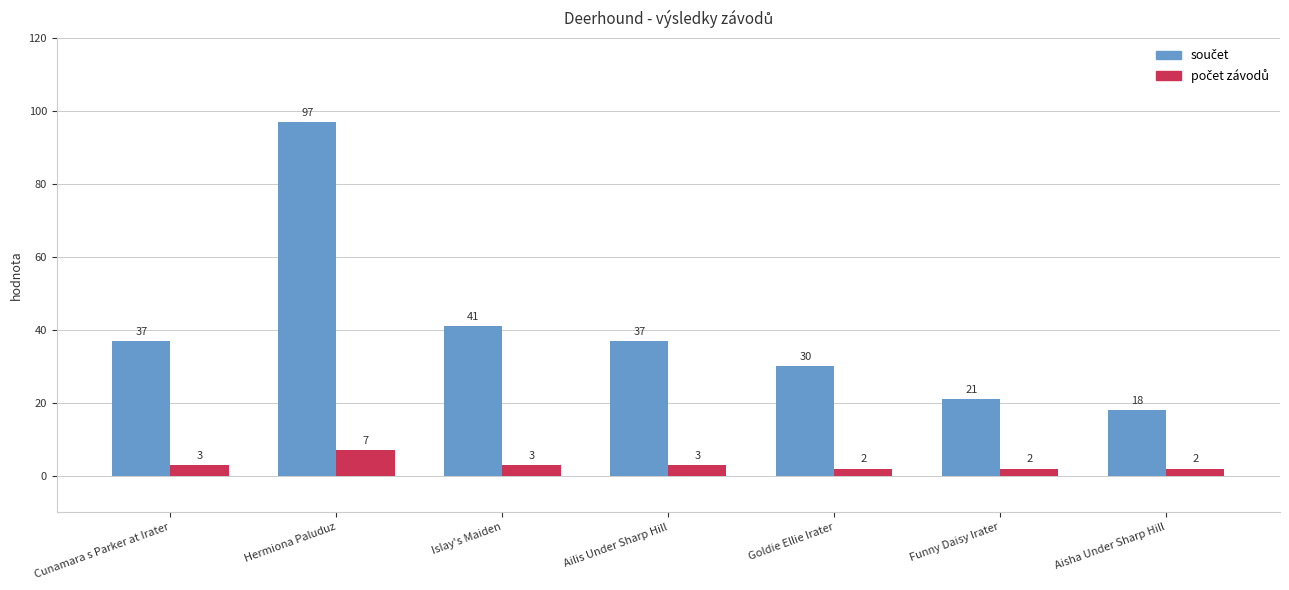

What is the greatest value displayed?

97